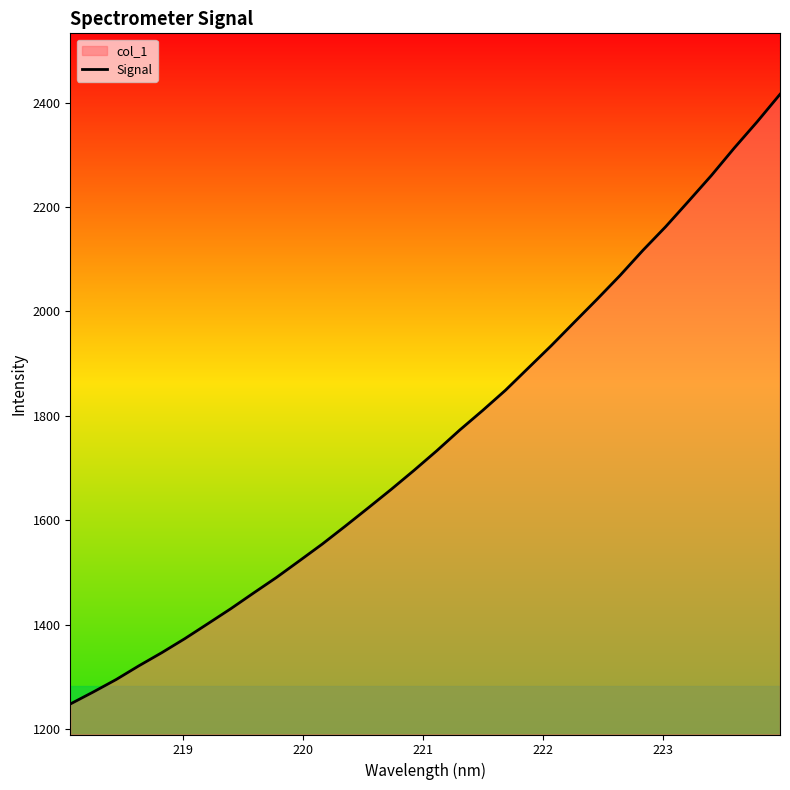

How many lines are shown in the chart?

1